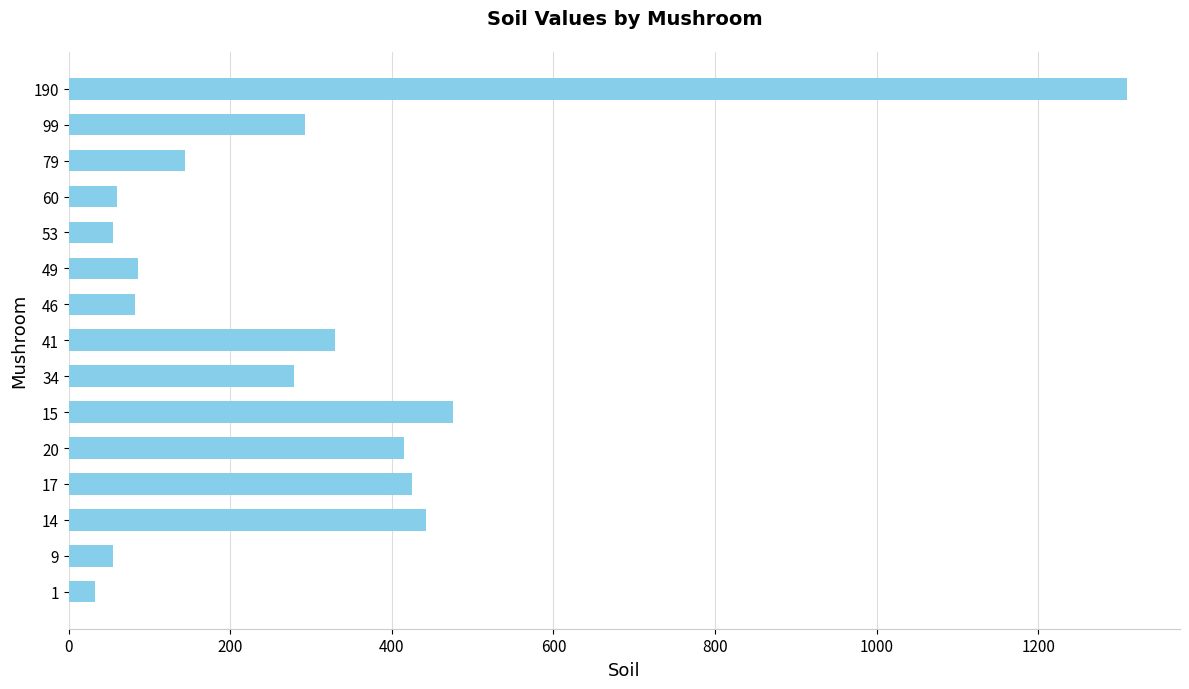

What is the smallest value displayed?

33